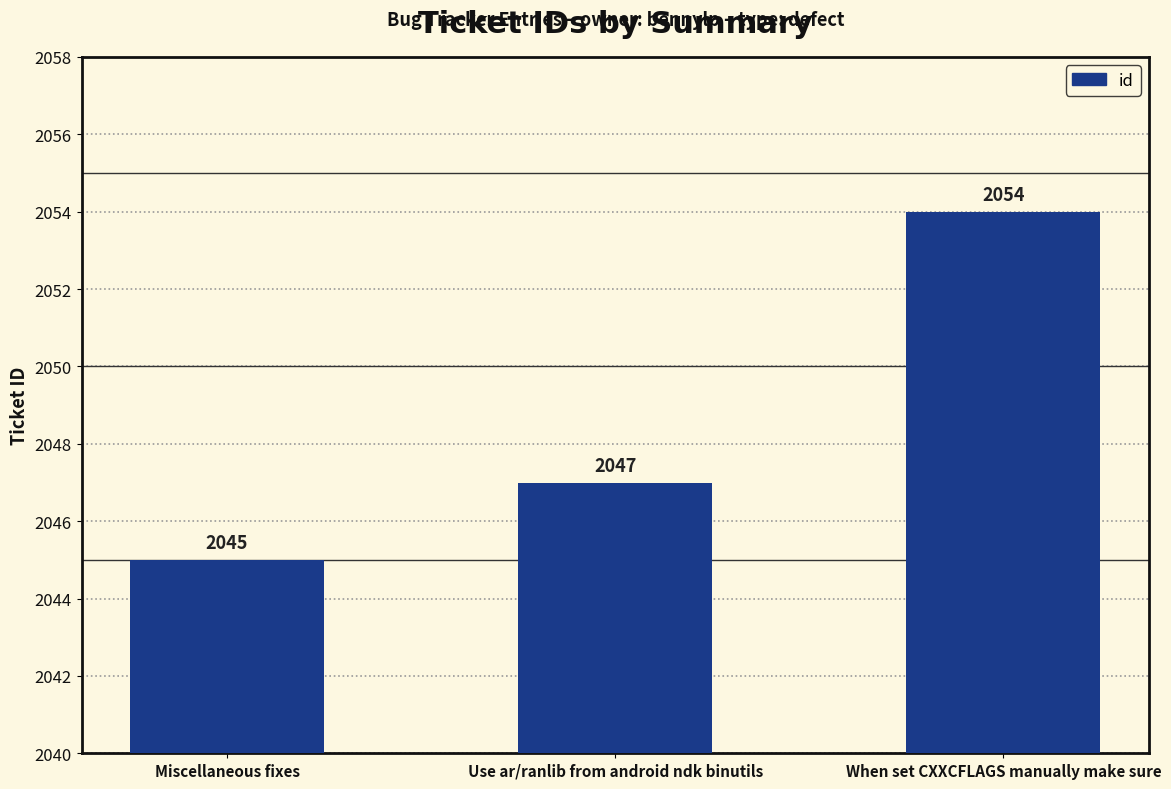

Where is the data nearest to the value 2049?

Use ar/ranlib from android ndk binutils